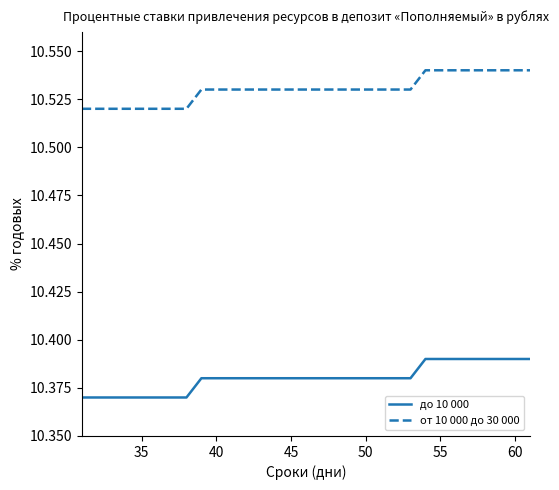

True or false: до 10 000 and от 10 000 до 30 000 cross at least once.

False